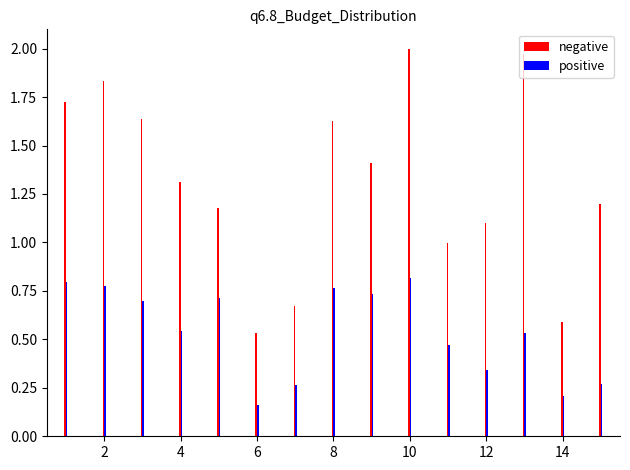

Count the positive values in the range 0 to 1.

15